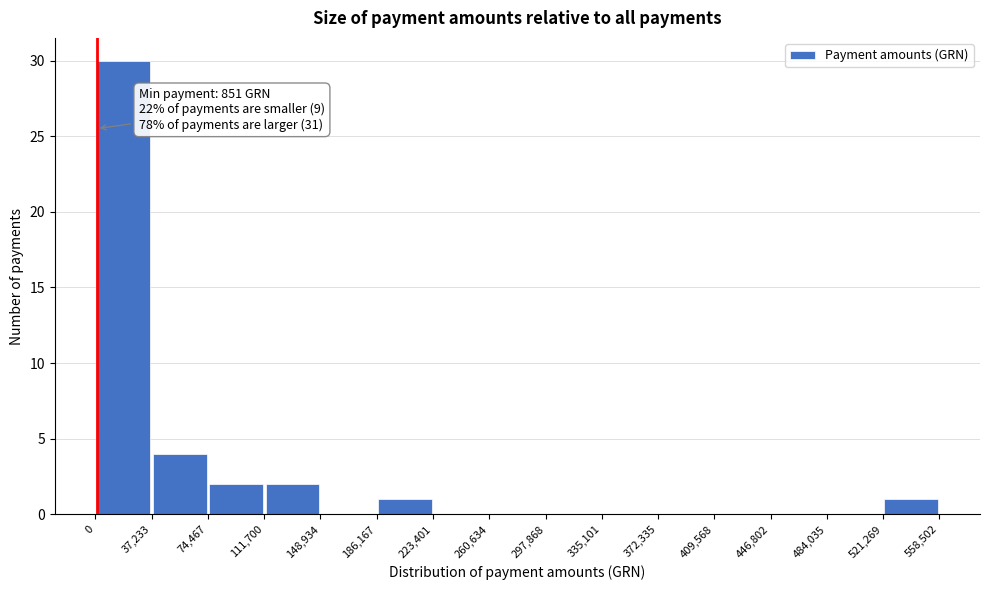

Which range on the x-axis has the tallest bar?

0 to 37,233